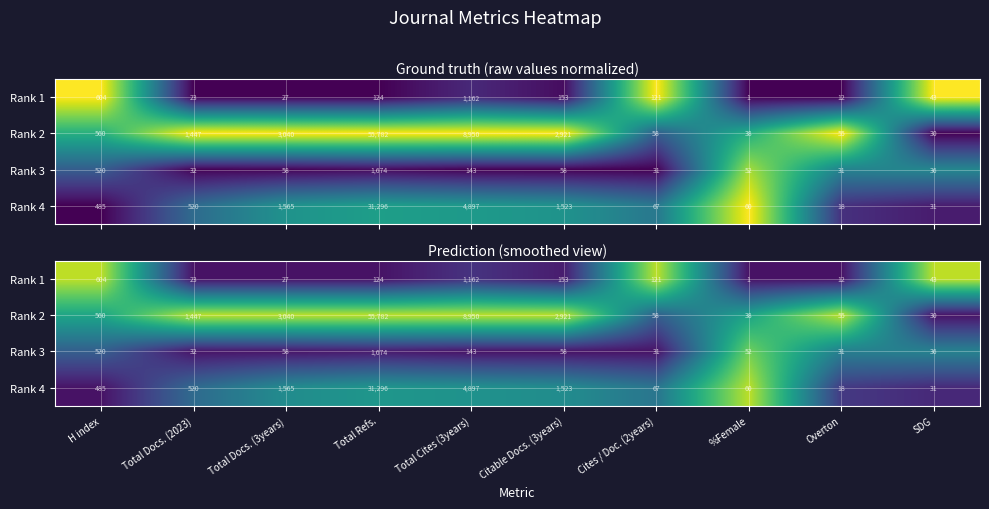

Which category has the lowest value in the Rank 4 series?

H index